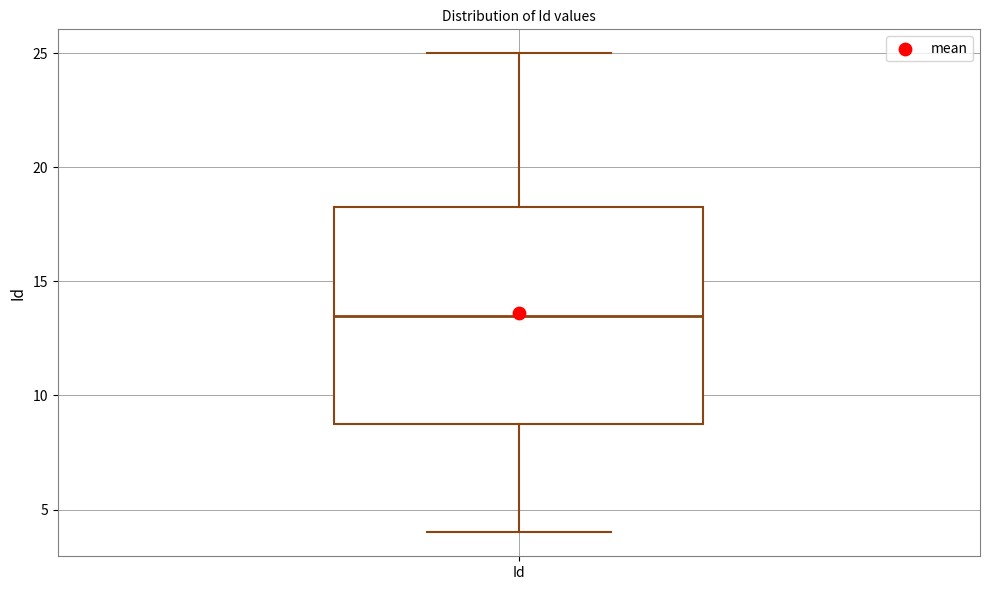

Transcribe this box plot: give where the median line is, the range the box spans, and where the two whiskers end, as read against the y-axis. The values are not printed on the chart, so give them approximately, as read against the axis.

median 13.5, box 9.0 to 18.5, whiskers 4.0 to 25.0